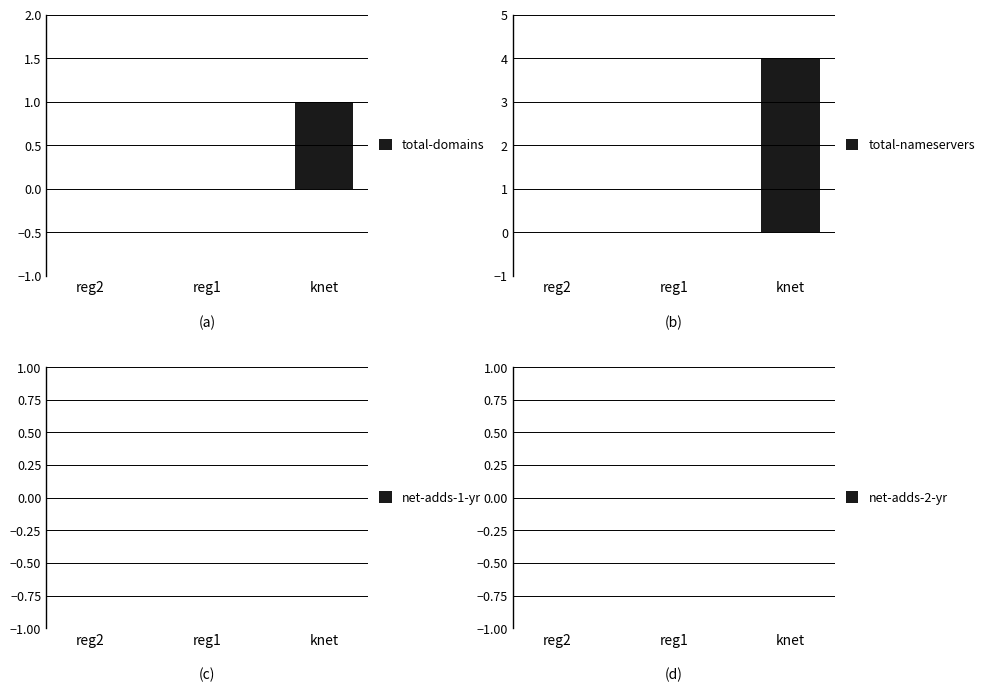

What position from the left is reg1?

2